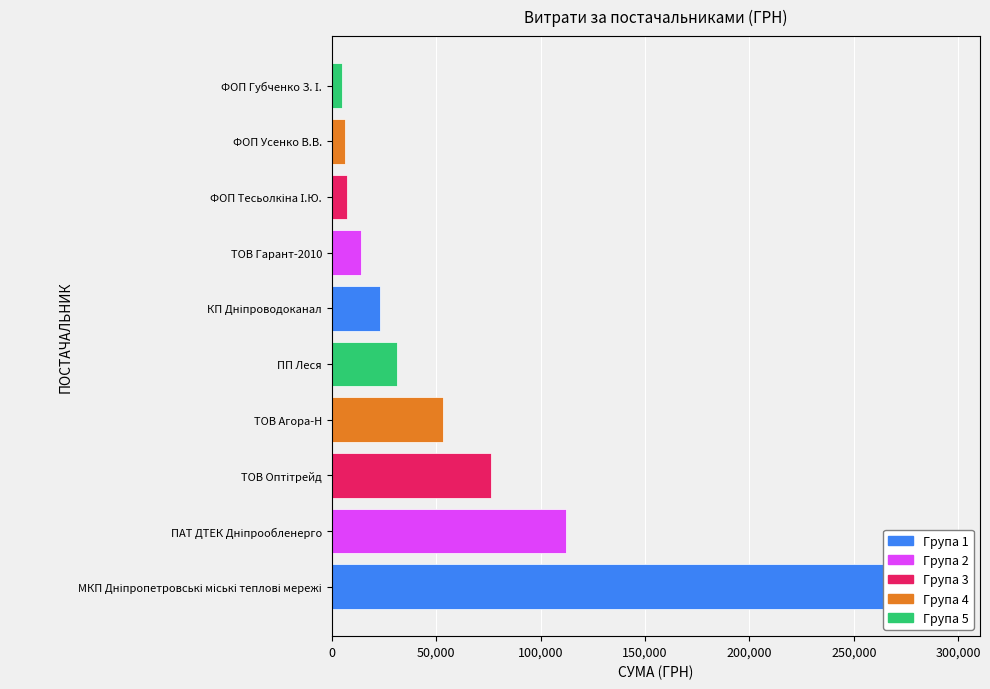

The value at ПАТ ДТЕК Дніпрообленерго is 111990.4. True or false?

True